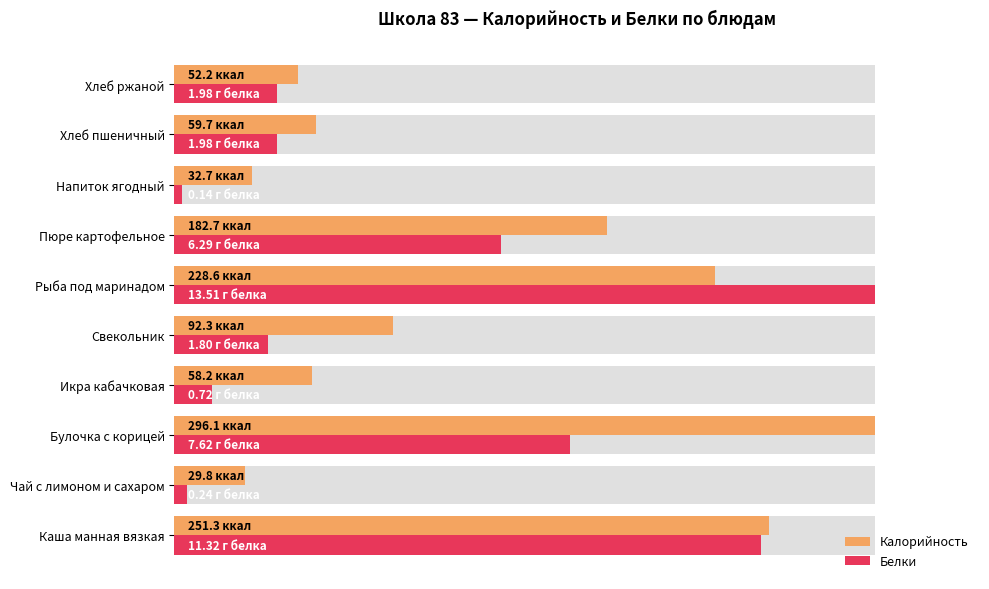

What position from the right is Рыба под маринадом?

5